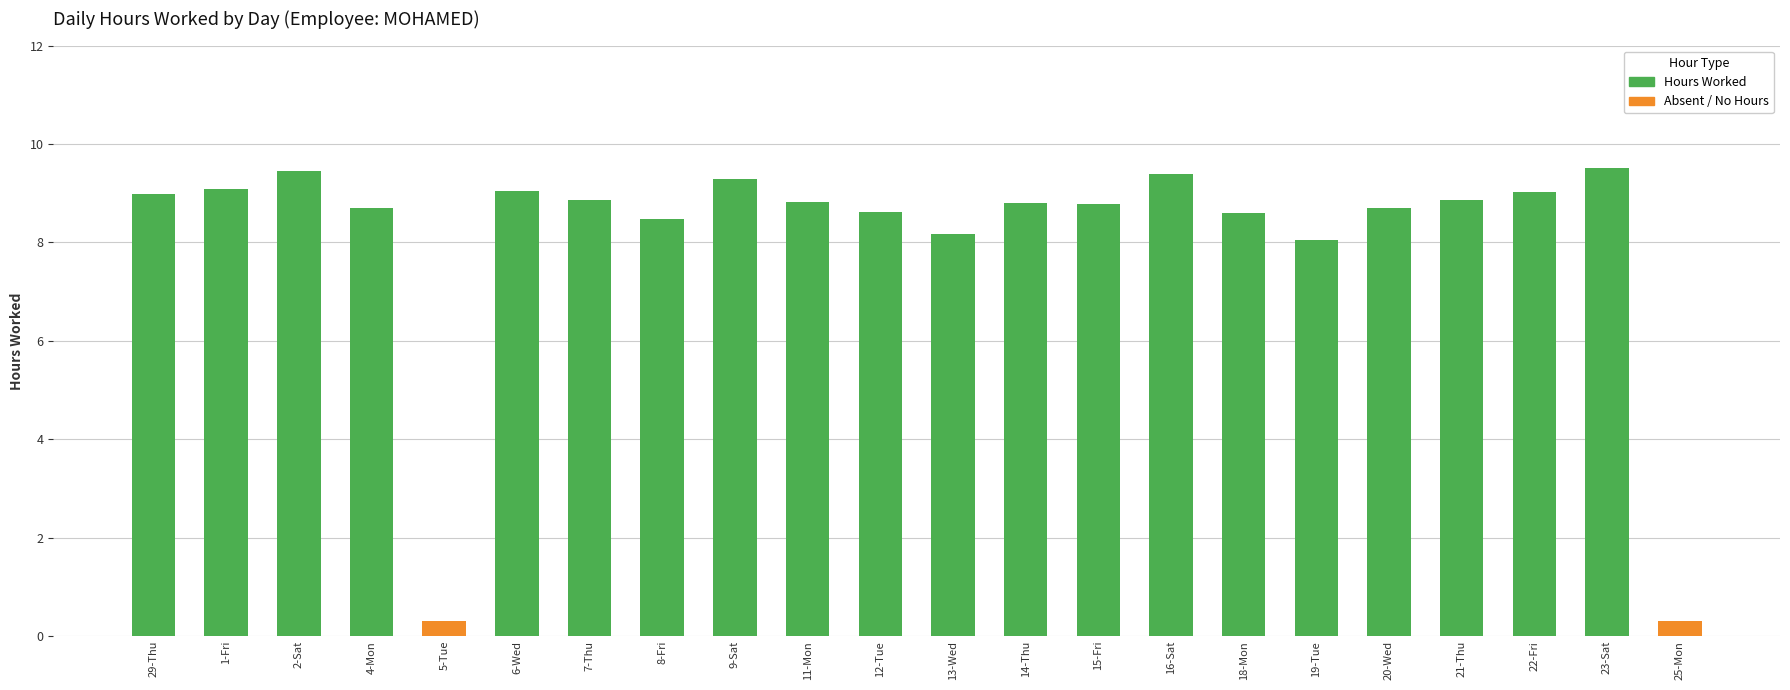

Is it true that the value at 22-Fri is 15.4?

False